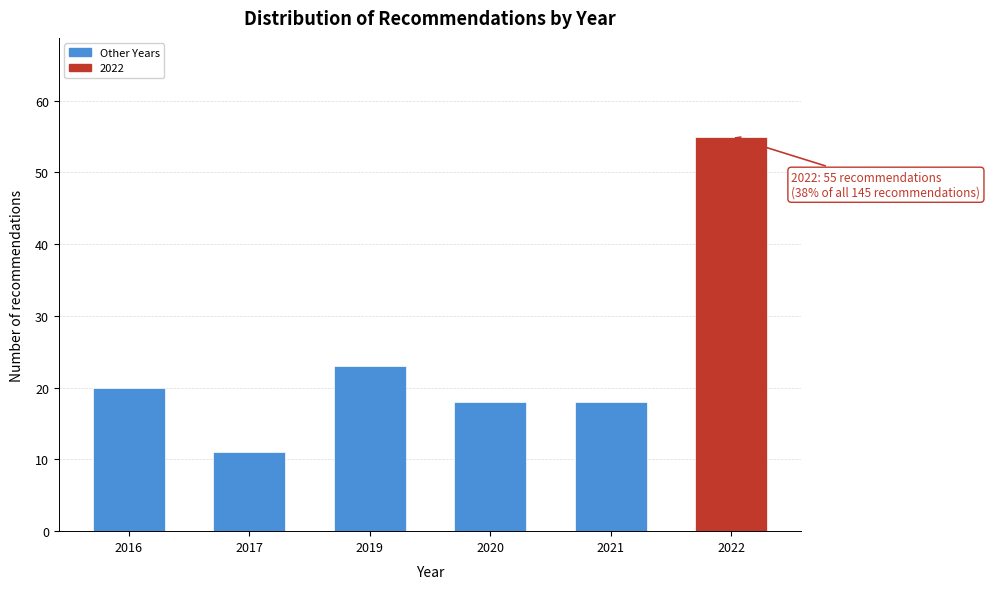

Reading right to left, extract all data points from this chart.

55	18	18	23	11	20